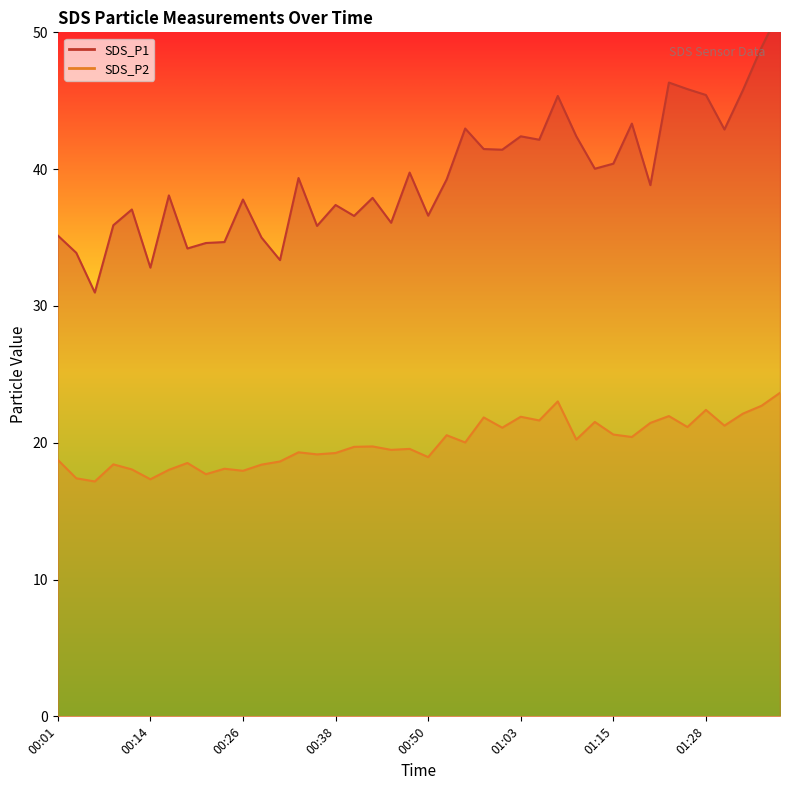

What is the label of the 8th point from the left?

00:18